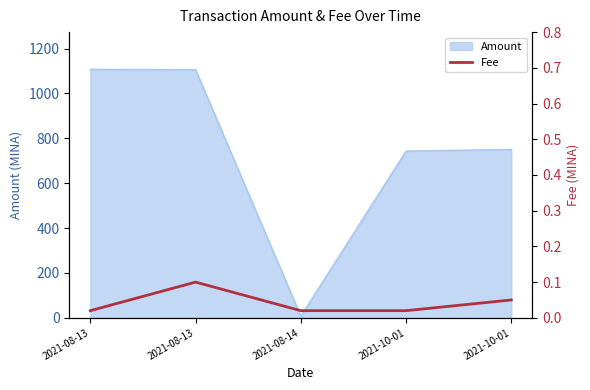

Is it true that the value at 2021-08-13 is 0.0?

False